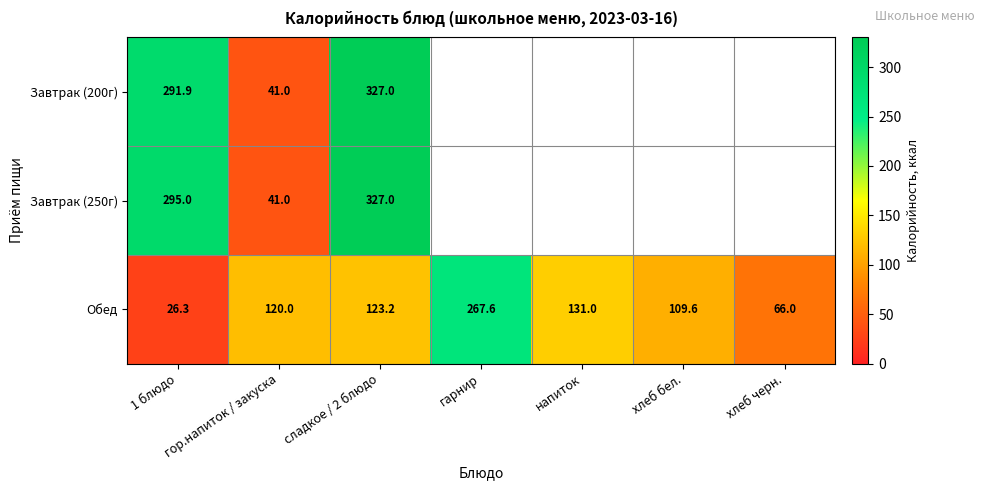

Which category has the highest value across all series?

сладкое / 2 блюдо